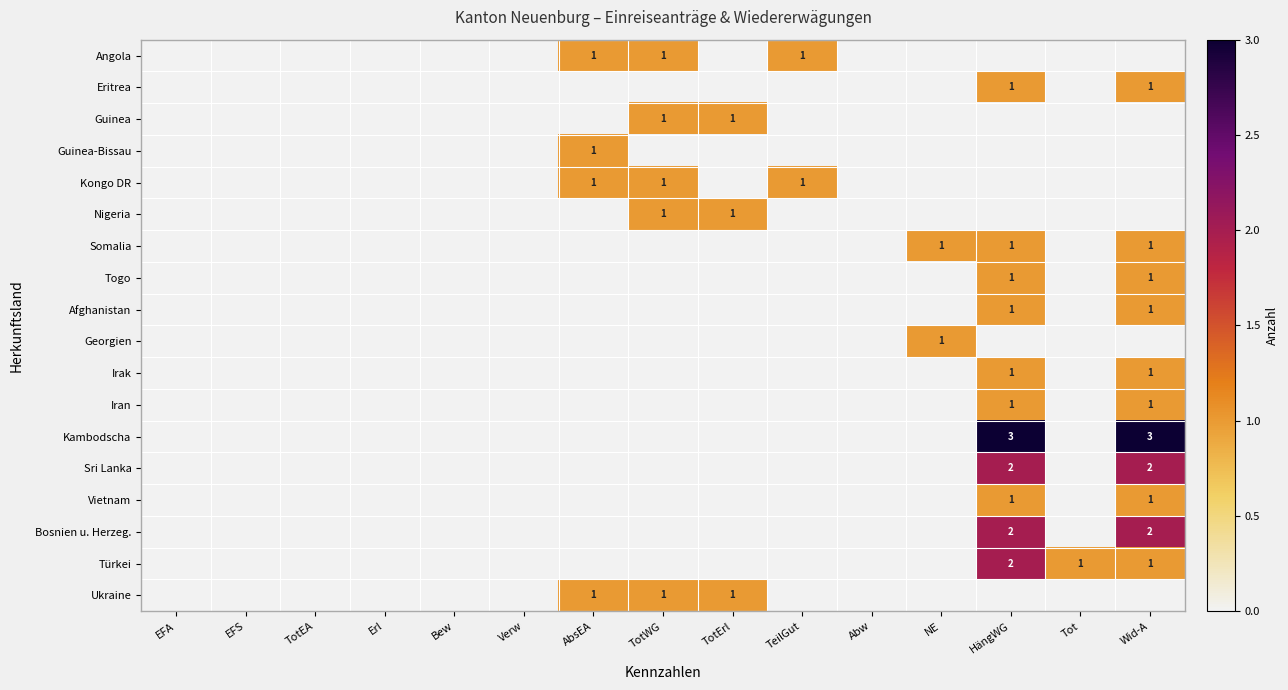

Count the number of categories in the chart.

15